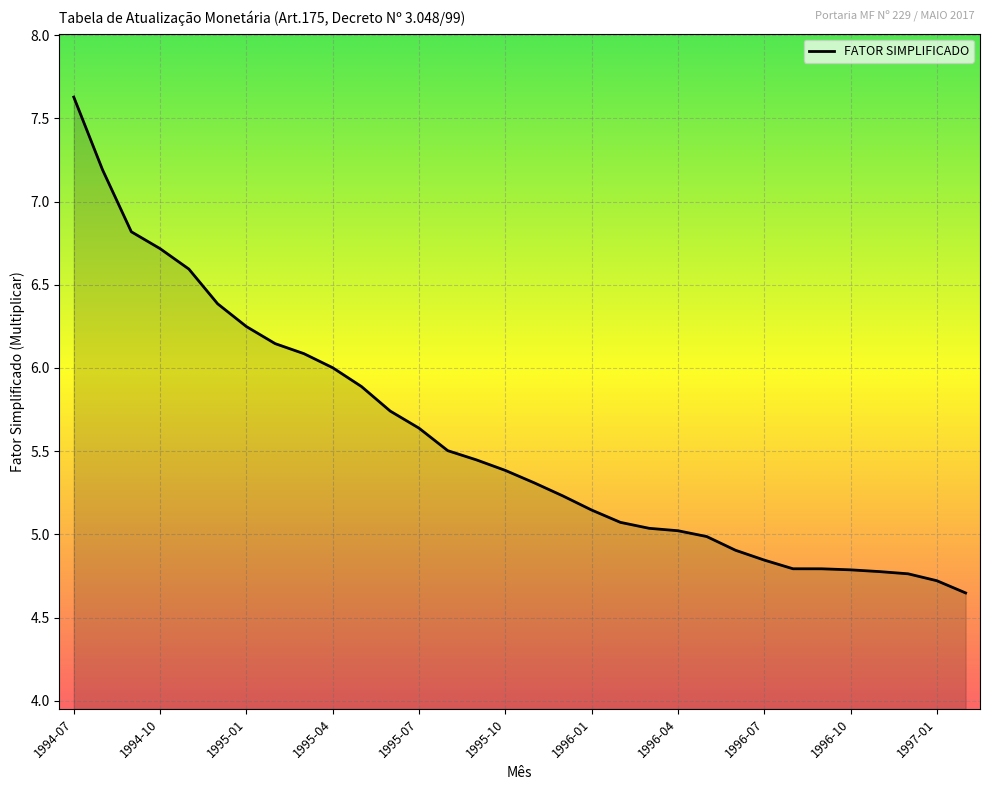

What is the difference between the maximum and minimum values?

3.0